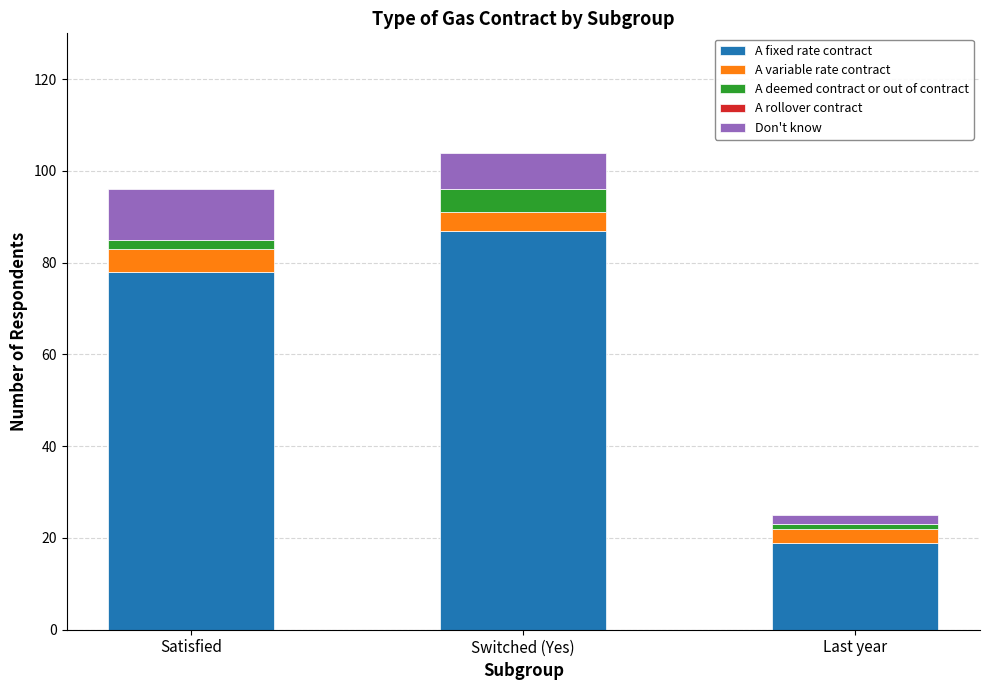

The A fixed rate contract series shows 6 at Last year. True or false?

False